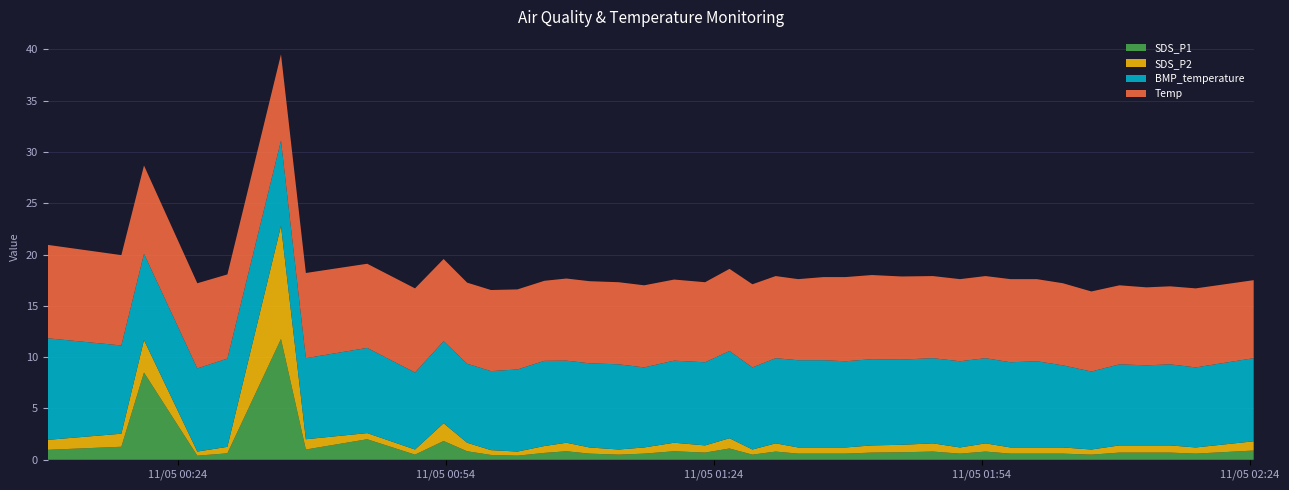

Reading left to right, what are all the values shown in this chart?

SDS_P1: 2022/11/05 00:09:28=1.0	2022/11/05 00:17:43=1.3	2022/11/05 00:20:15=8.5	2022/11/05 00:26:13=0.4	2022/11/05 00:29:35=0.6	2022/11/05 00:35:35=11.8	2022/11/05 00:38:22=1.0	2022/11/05 00:45:14=2.0	2022/11/05 00:50:35=0.5	2022/11/05 00:53:47=1.8	2022/11/05 00:56:25=0.8	2022/11/05 00:59:05=0.5	2022/11/05 01:02:03=0.4	2022/11/05 01:05:04=0.7	2022/11/05 01:07:32=0.8	2022/11/05 01:10:07=0.6	2022/11/05 01:13:23=0.5	2022/11/05 01:16:14=0.6	2022/11/05 01:19:35=0.8	2022/11/05 01:23:03=0.7	2022/11/05 01:25:47=1.1	2022/11/05 01:28:21=0.5	2022/11/05 01:30:57=0.8	2022/11/05 01:33:28=0.6	2022/11/05 01:36:17=0.6	2022/11/05 01:38:46=0.6	2022/11/05 01:41:43=0.7	2022/11/05 01:45:03=0.7	2022/11/05 01:48:33=0.8	2022/11/05 01:51:35=0.6	2022/11/05 01:54:26=0.8	2022/11/05 01:57:14=0.6	2022/11/05 02:00:11=0.6	2022/11/05 02:03:06=0.6	2022/11/05 02:06:17=0.5	2022/11/05 02:09:26=0.7	2022/11/05 02:12:28=0.7	2022/11/05 02:15:06=0.7	2022/11/05 02:17:58=0.6	2022/11/05 02:24:27=0.9
SDS_P2: 2022/11/05 00:09:28=1.0	2022/11/05 00:17:43=1.3	2022/11/05 00:20:15=3.2	2022/11/05 00:26:13=0.4	2022/11/05 00:29:35=0.6	2022/11/05 00:35:35=11.0	2022/11/05 00:38:22=1.0	2022/11/05 00:45:14=0.6	2022/11/05 00:50:35=0.5	2022/11/05 00:53:47=1.7	2022/11/05 00:56:25=0.8	2022/11/05 00:59:05=0.5	2022/11/05 01:02:03=0.4	2022/11/05 01:05:04=0.7	2022/11/05 01:07:32=0.8	2022/11/05 01:10:07=0.6	2022/11/05 01:13:23=0.5	2022/11/05 01:16:14=0.6	2022/11/05 01:19:35=0.8	2022/11/05 01:23:03=0.7	2022/11/05 01:25:47=1.0	2022/11/05 01:28:21=0.5	2022/11/05 01:30:57=0.8	2022/11/05 01:33:28=0.6	2022/11/05 01:36:17=0.6	2022/11/05 01:38:46=0.6	2022/11/05 01:41:43=0.7	2022/11/05 01:45:03=0.7	2022/11/05 01:48:33=0.8	2022/11/05 01:51:35=0.6	2022/11/05 01:54:26=0.8	2022/11/05 01:57:14=0.6	2022/11/05 02:00:11=0.6	2022/11/05 02:03:06=0.6	2022/11/05 02:06:17=0.5	2022/11/05 02:09:26=0.7	2022/11/05 02:12:28=0.7	2022/11/05 02:15:06=0.7	2022/11/05 02:17:58=0.6	2022/11/05 02:24:27=0.9
BMP_temperature: 2022/11/05 00:09:28=9.9	2022/11/05 00:17:43=8.6	2022/11/05 00:20:15=8.4	2022/11/05 00:26:13=8.1	2022/11/05 00:29:35=8.6	2022/11/05 00:35:35=8.3	2022/11/05 00:38:22=7.9	2022/11/05 00:45:14=8.3	2022/11/05 00:50:35=7.5	2022/11/05 00:53:47=8.0	2022/11/05 00:56:25=7.7	2022/11/05 00:59:05=7.7	2022/11/05 01:02:03=8.0	2022/11/05 01:05:04=8.3	2022/11/05 01:07:32=8.0	2022/11/05 01:10:07=8.2	2022/11/05 01:13:23=8.3	2022/11/05 01:16:14=7.8	2022/11/05 01:19:35=8.0	2022/11/05 01:23:03=8.1	2022/11/05 01:25:47=8.5	2022/11/05 01:28:21=8.0	2022/11/05 01:30:57=8.3	2022/11/05 01:33:28=8.5	2022/11/05 01:36:17=8.5	2022/11/05 01:38:46=8.4	2022/11/05 01:41:43=8.4	2022/11/05 01:45:03=8.3	2022/11/05 01:48:33=8.3	2022/11/05 01:51:35=8.4	2022/11/05 01:54:26=8.3	2022/11/05 01:57:14=8.3	2022/11/05 02:00:11=8.4	2022/11/05 02:03:06=8.0	2022/11/05 02:06:17=7.6	2022/11/05 02:09:26=7.9	2022/11/05 02:12:28=7.8	2022/11/05 02:15:06=7.9	2022/11/05 02:17:58=7.8	2022/11/05 02:24:27=8.1
Temp: 2022/11/05 00:09:28=9.1	2022/11/05 00:17:43=8.8	2022/11/05 00:20:15=8.6	2022/11/05 00:26:13=8.3	2022/11/05 00:29:35=8.2	2022/11/05 00:35:35=8.4	2022/11/05 00:38:22=8.3	2022/11/05 00:45:14=8.2	2022/11/05 00:50:35=8.2	2022/11/05 00:53:47=8.0	2022/11/05 00:56:25=7.9	2022/11/05 00:59:05=7.9	2022/11/05 01:02:03=7.8	2022/11/05 01:05:04=7.8	2022/11/05 01:07:32=8.0	2022/11/05 01:10:07=8.0	2022/11/05 01:13:23=8.0	2022/11/05 01:16:14=8.0	2022/11/05 01:19:35=7.9	2022/11/05 01:23:03=7.8	2022/11/05 01:25:47=8.0	2022/11/05 01:28:21=8.1	2022/11/05 01:30:57=8.0	2022/11/05 01:33:28=7.9	2022/11/05 01:36:17=8.1	2022/11/05 01:38:46=8.2	2022/11/05 01:41:43=8.2	2022/11/05 01:45:03=8.1	2022/11/05 01:48:33=8.0	2022/11/05 01:51:35=8.0	2022/11/05 01:54:26=8.0	2022/11/05 01:57:14=8.1	2022/11/05 02:00:11=8.0	2022/11/05 02:03:06=8.0	2022/11/05 02:06:17=7.8	2022/11/05 02:09:26=7.7	2022/11/05 02:12:28=7.6	2022/11/05 02:15:06=7.6	2022/11/05 02:17:58=7.7	2022/11/05 02:24:27=7.6